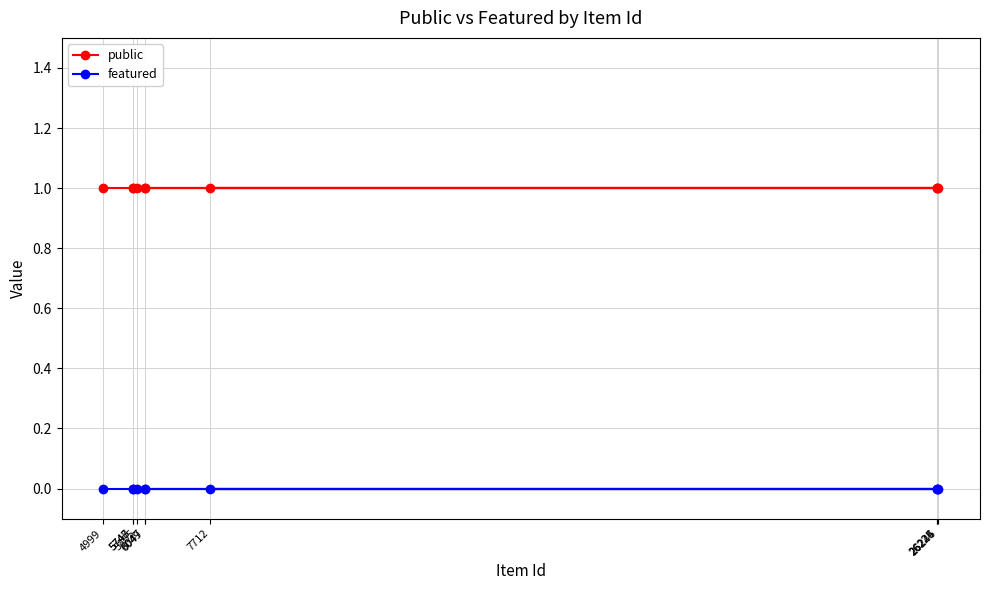

What value does the public series have at 26224?

1